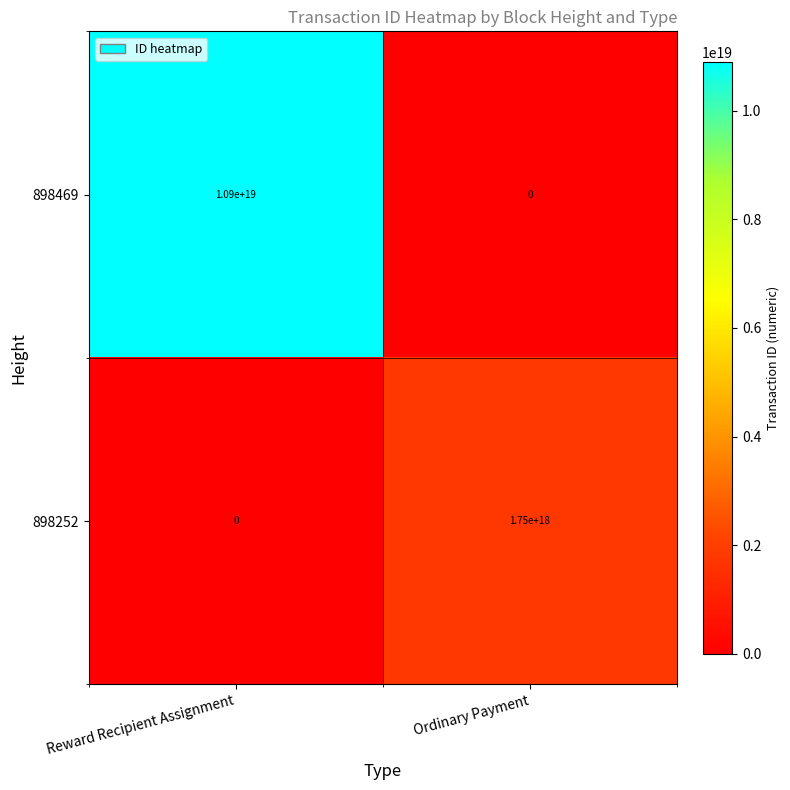

At which label does 898252 reach its peak?

Ordinary Payment